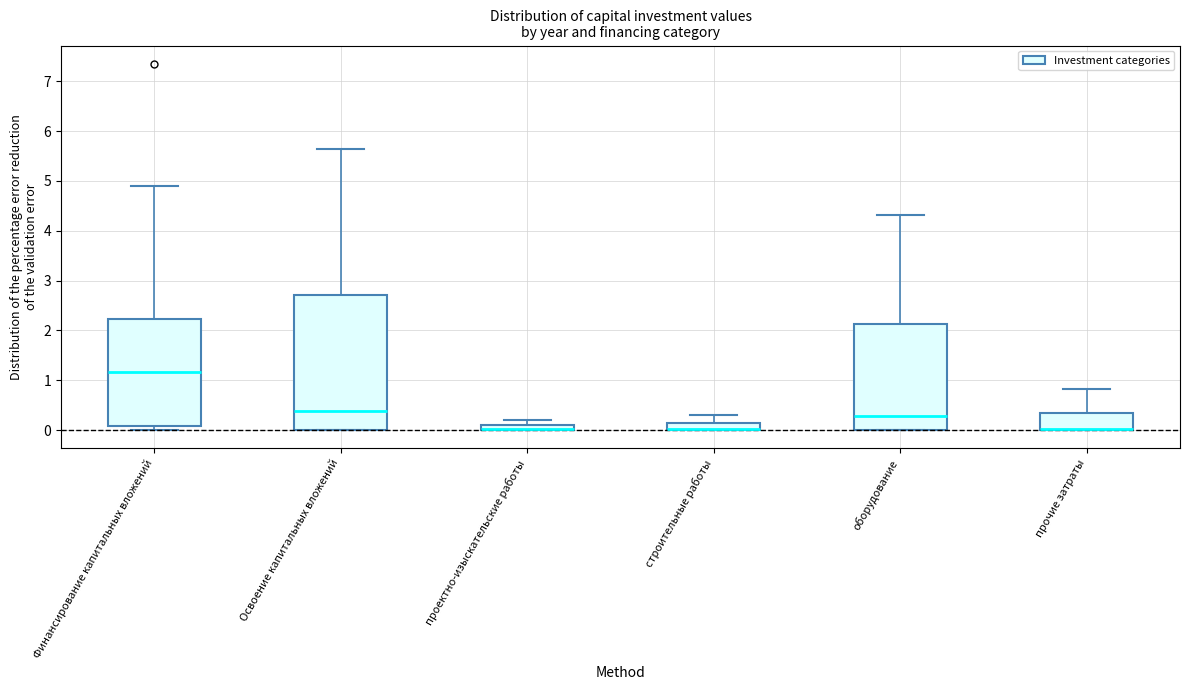

Comparing the boxes themselves (not the whiskers), which one is the tallest?

Освоение капитальных вложений